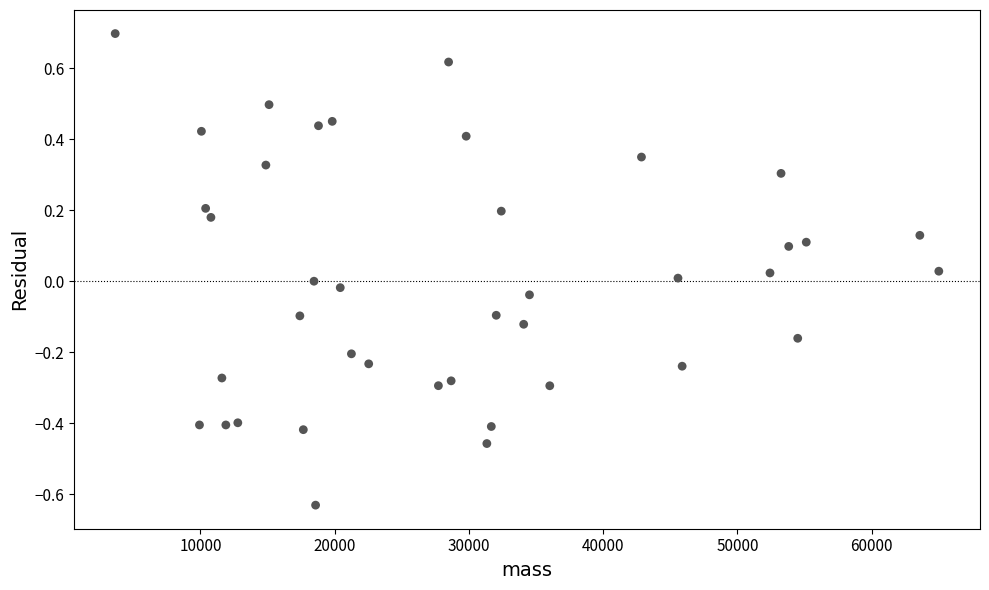

What is the range of Y values (max minus min)?

1.3